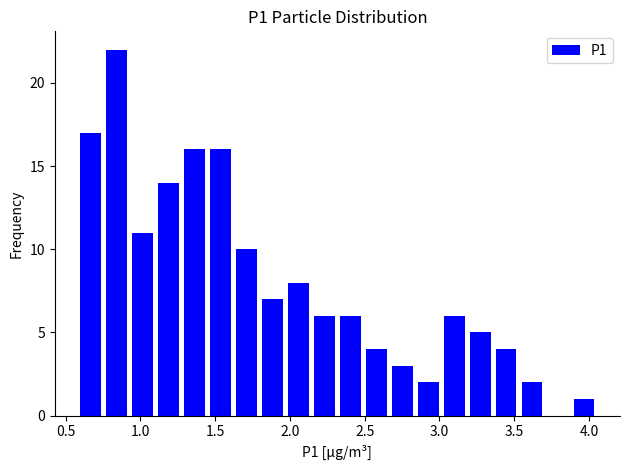

Read against the x-axis, roughly where is the centre of the tallest bar?

0.85